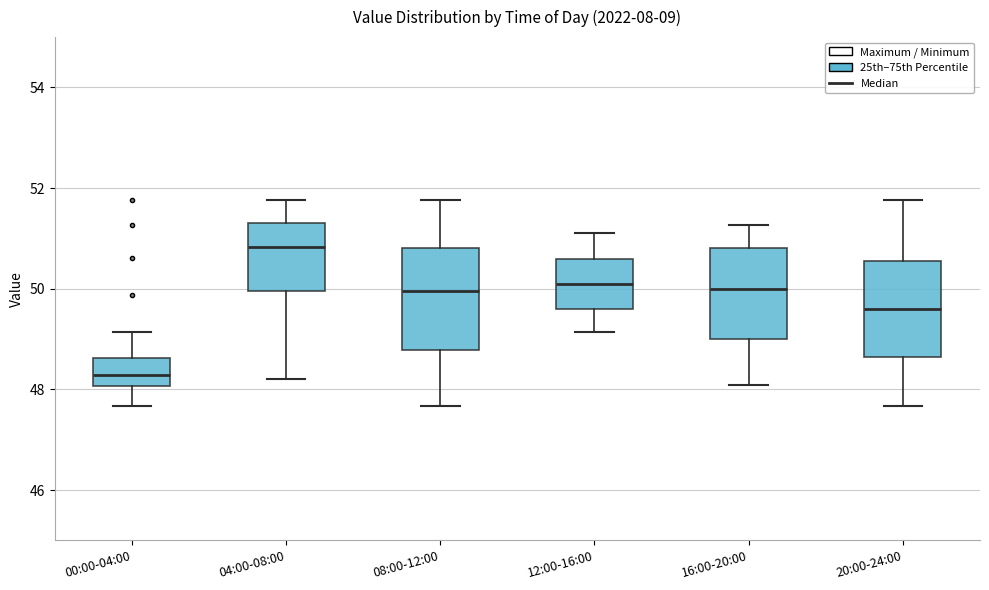

Reading left to right, transcribe this box plot: for each box, give where its median line is, the range the box spans, and where its two whiskers end, as read against the y-axis. The values are not printed on the chart, so give them approximately, as read against the axis.

00:00-04:00: median 48.2, box 48.0 to 48.6, whiskers 47.6 to 49.2
04:00-08:00: median 50.8, box 50.0 to 51.4, whiskers 48.2 to 51.8
08:00-12:00: median 50.0, box 48.8 to 50.8, whiskers 47.6 to 51.8
12:00-16:00: median 50.2, box 49.6 to 50.6, whiskers 49.2 to 51.2
16:00-20:00: median 50.0, box 49.0 to 50.8, whiskers 48.0 to 51.2
20:00-24:00: median 49.6, box 48.6 to 50.6, whiskers 47.6 to 51.8